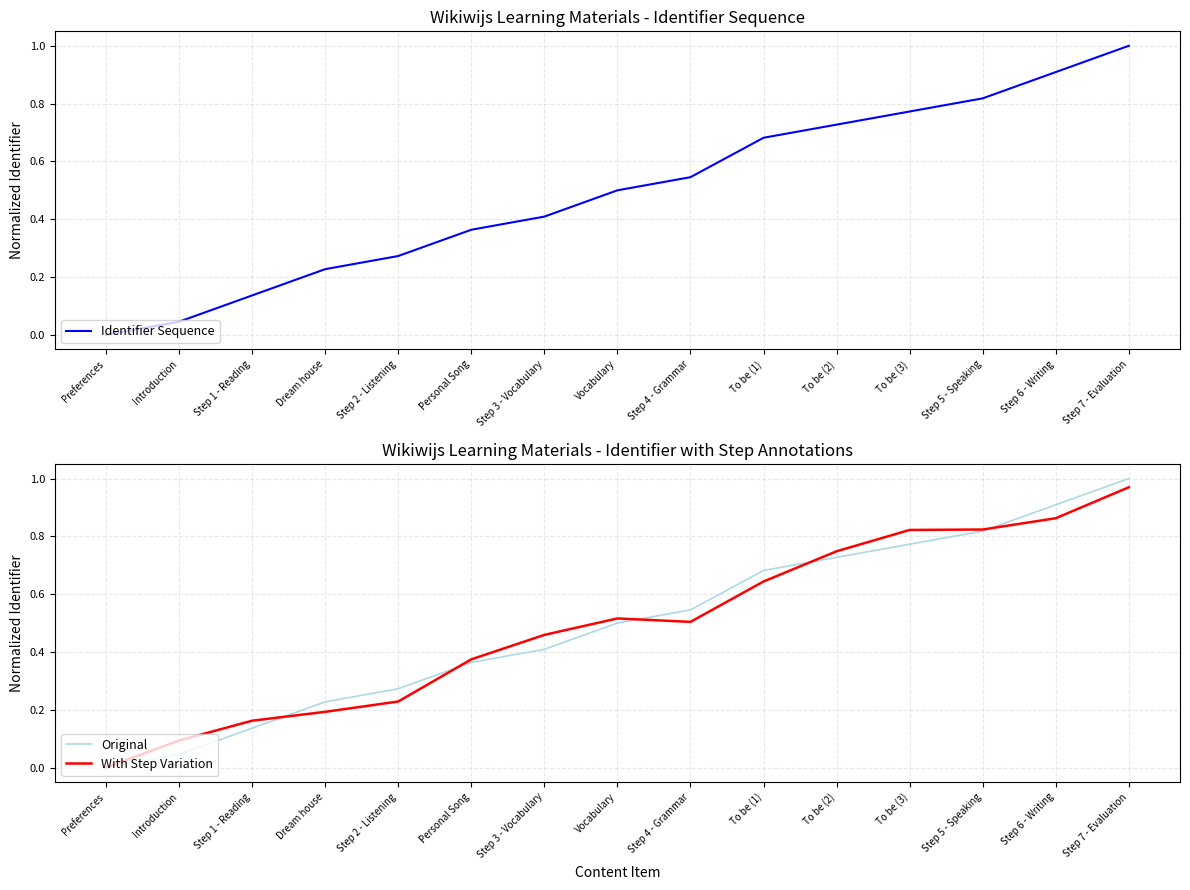

What is the difference between the maximum and minimum values in the With Step Variation series?

1.0